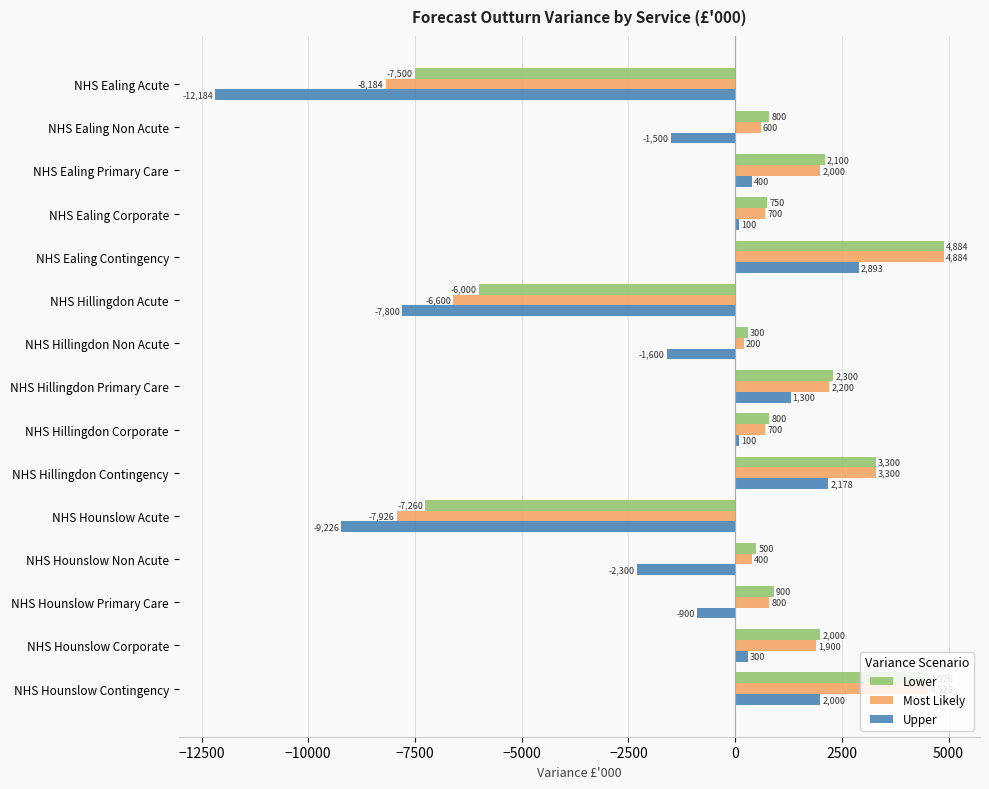

What is the difference between the maximum and minimum values in the Upper series?

15077